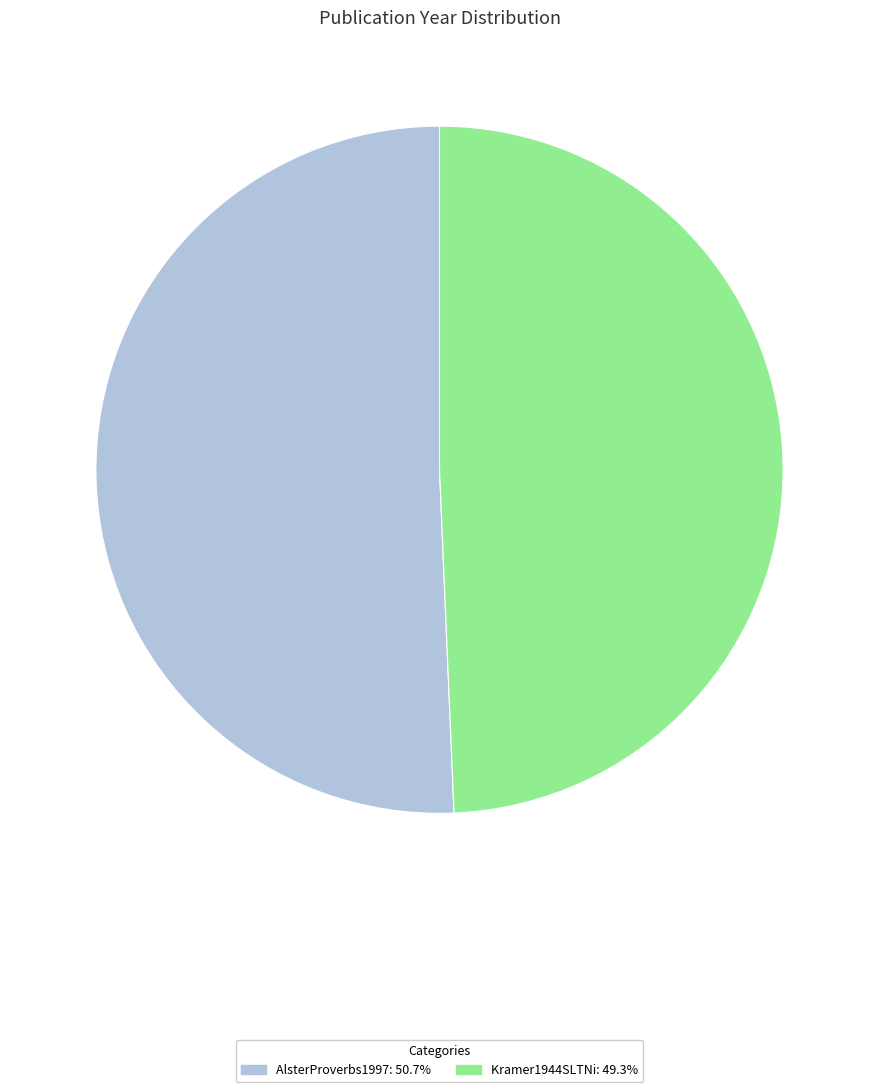

What is the largest slice in the pie chart?

AlsterProverbs1997